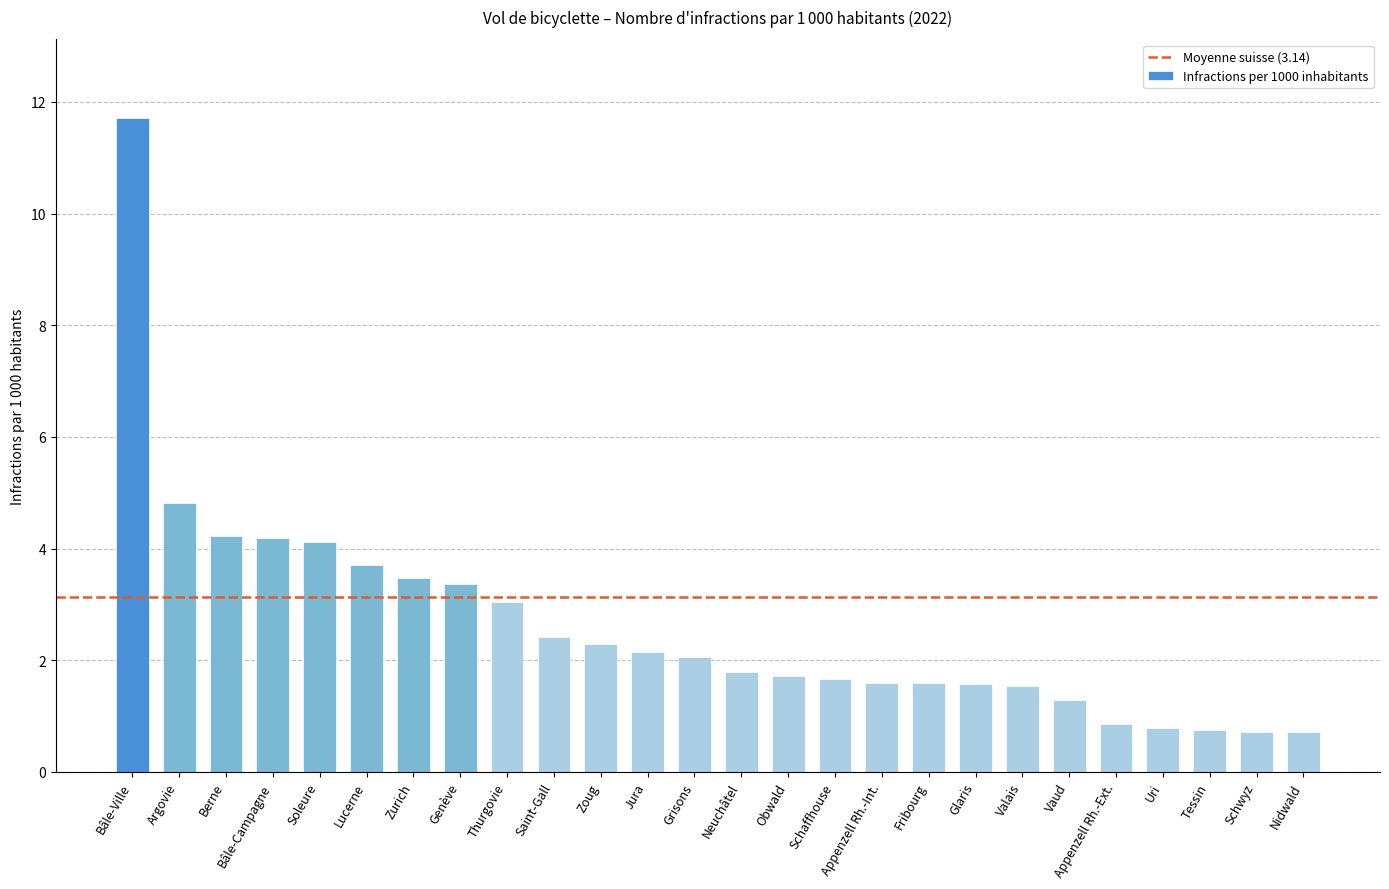

Which has a higher value, Obwald or Vaud?

Obwald